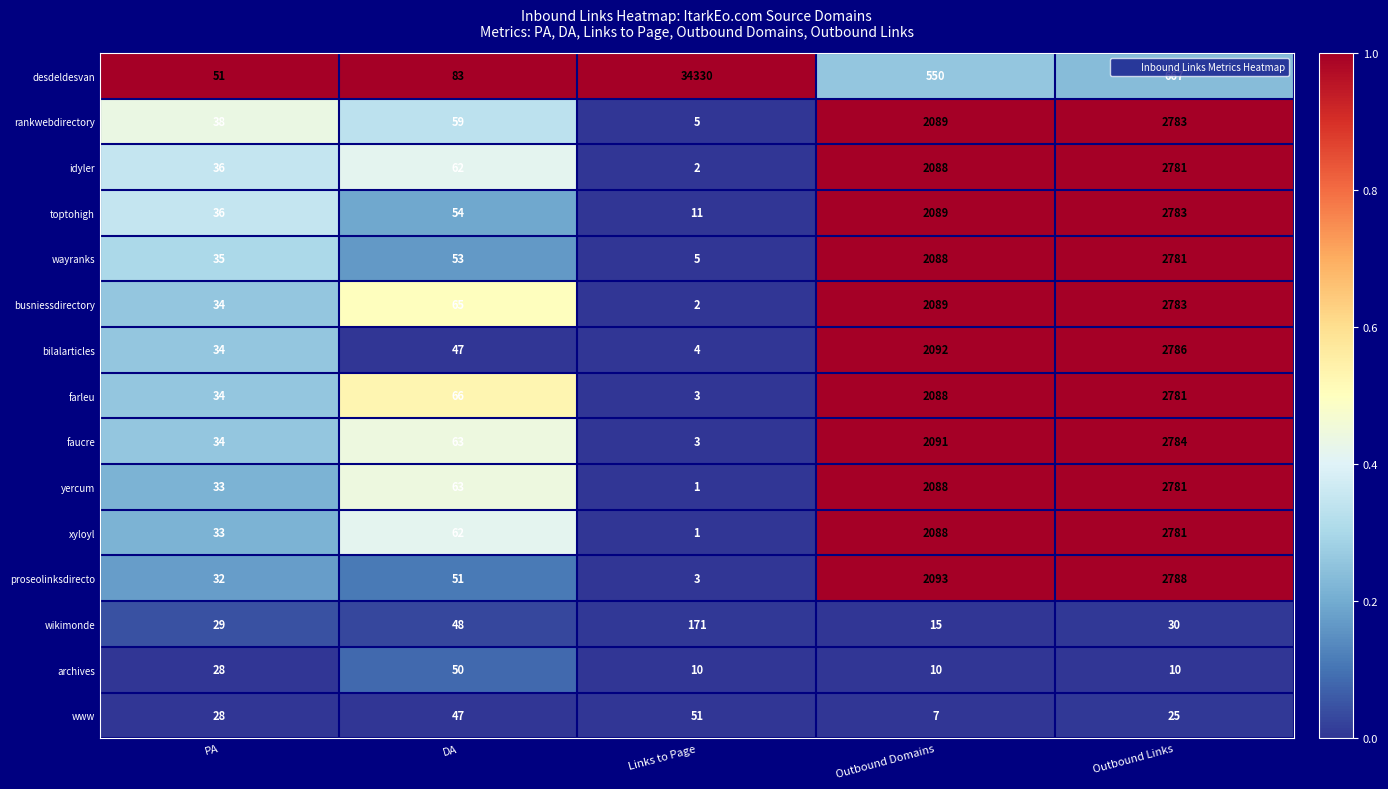

What is the spread (max minus min) of values at Links to Page?

34329